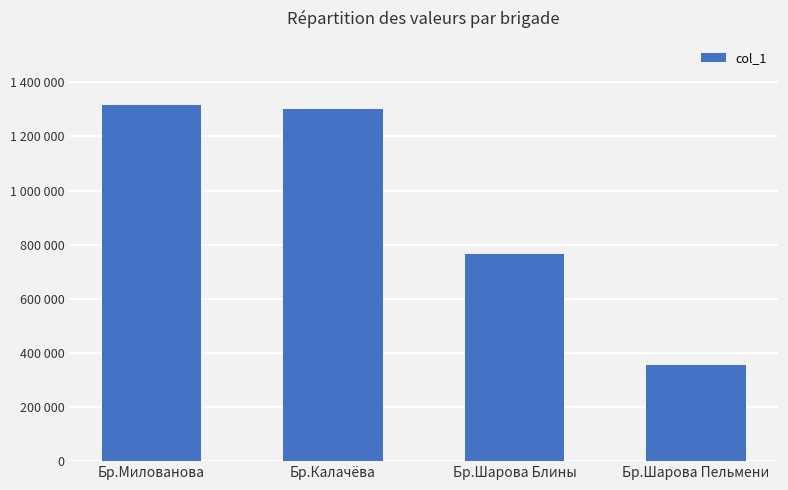

Between Бр.Шарова Блины and Бр.Милованова, which is larger?

Бр.Милованова